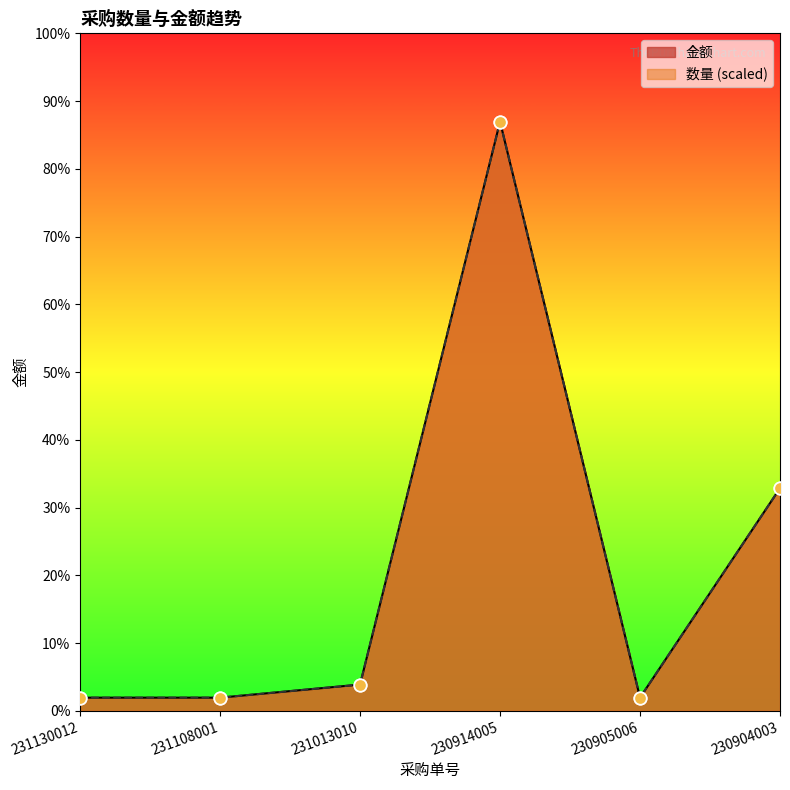

Is the value of 数量 at 230914005 greater than the value of 金额 at 231108001?

Yes